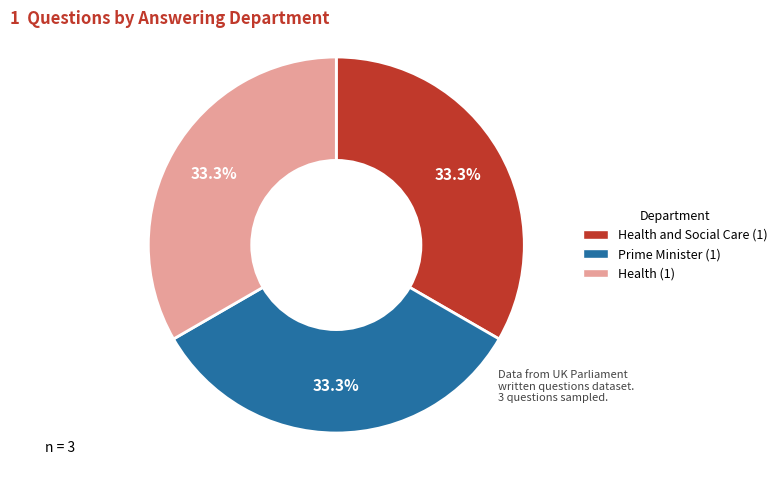

Count the number of slices in the pie.

3